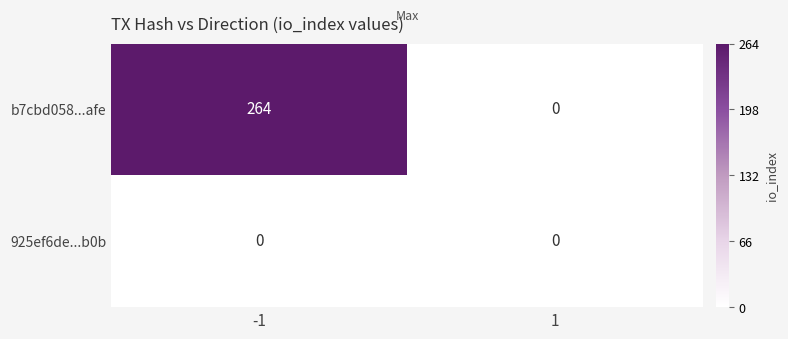

Count the number of data series in this chart.

2